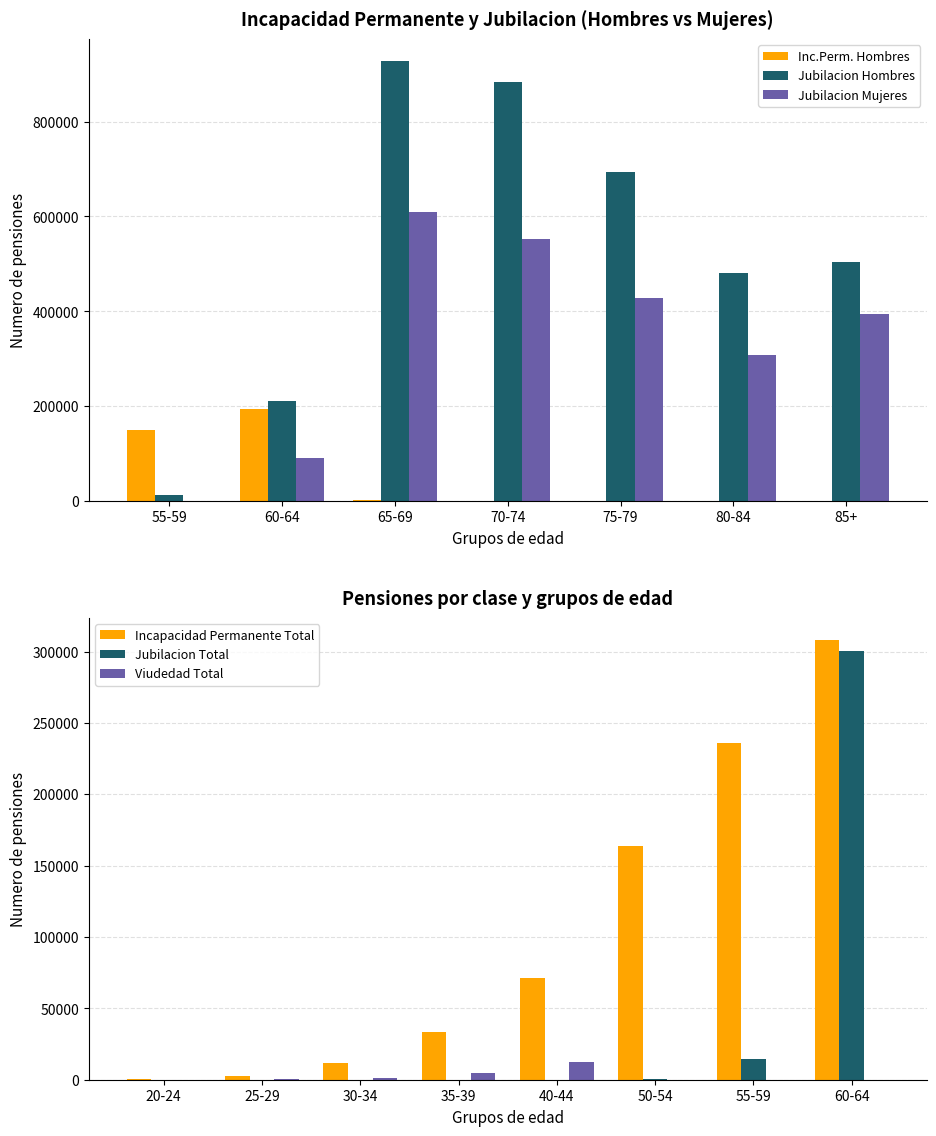

True or false: Jubilacion Total has a value of 322514 at 80-84.

False